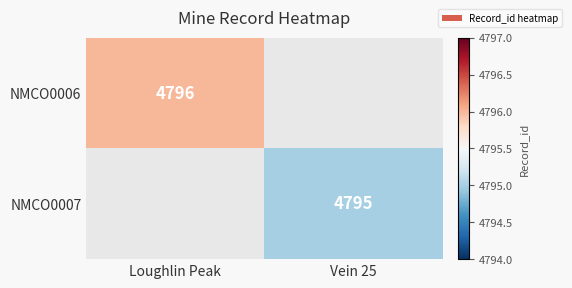

Is the value of NMCO0007 at Vein 25 greater than the value of NMCO0006 at Loughlin Peak?

No